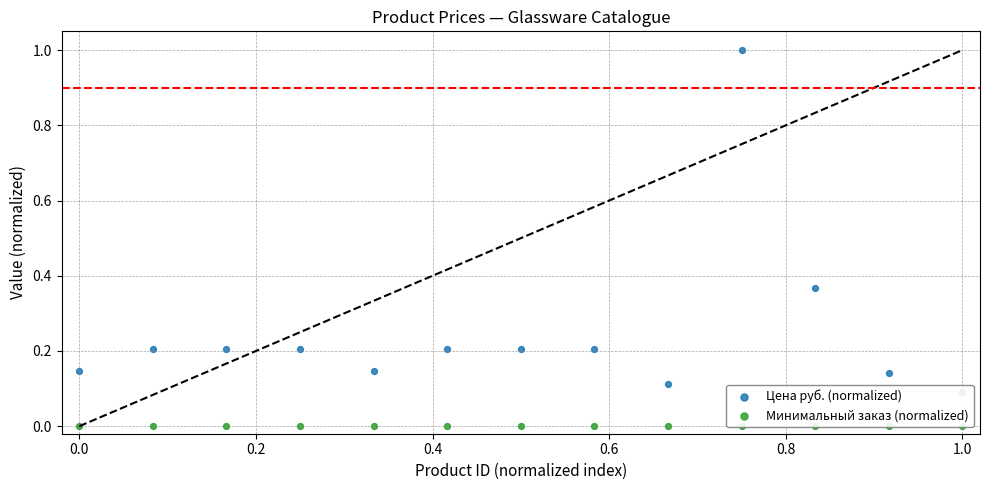

Which series has the largest total across all categories?

Цена руб. (normalized)